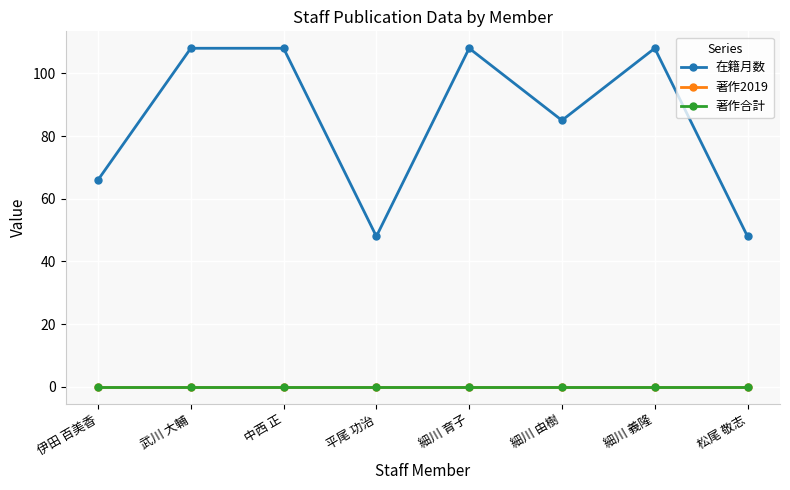

Reading left to right, extract all data points from this chart.

在籍月数: 66	108	108	48	108	85	108	48
著作2019: 0	0	0	0	0	0	0	0
著作合計: 0	0	0	0	0	0	0	0